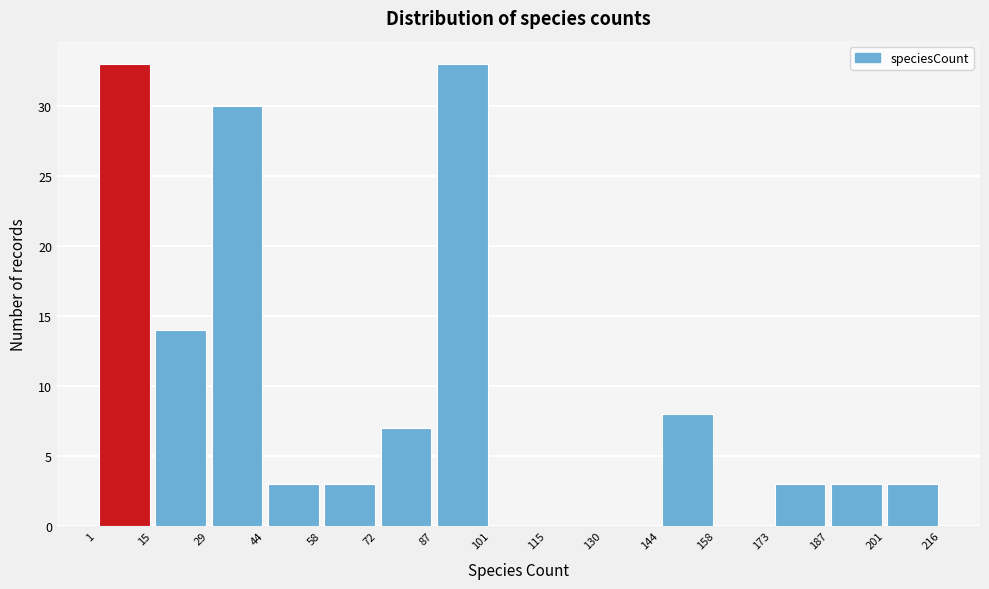

Reading left to right, transcribe this chart: for each bar, give the range it covers on the x-axis and its height. The values are not printed on the chart, so give them approximately, as read against the axis.

1 to 15: 33
15 to 29: 14
29 to 44: 30
44 to 58: 3
58 to 72: 3
72 to 87: 7
87 to 101: 33
101 to 115: 0
115 to 130: 0
130 to 144: 0
144 to 158: 8
158 to 173: 0
173 to 187: 3
187 to 201: 3
201 to 216: 3